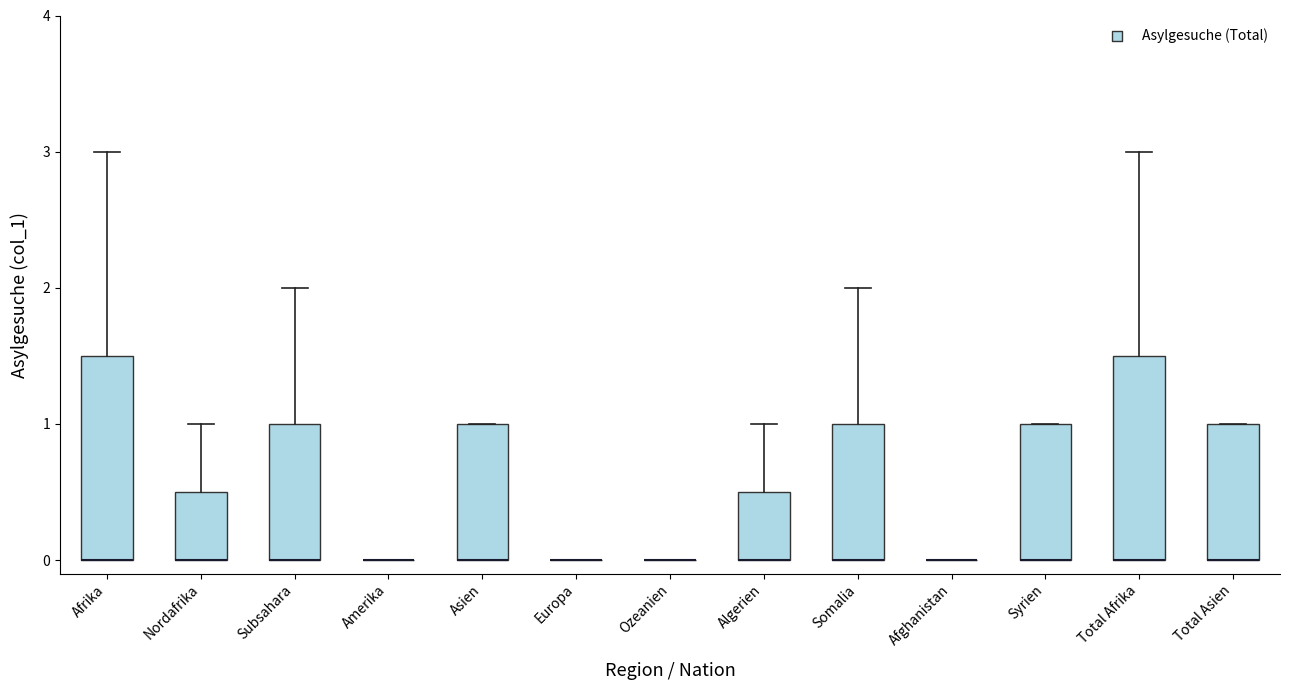

Reading left to right, transcribe this box plot: for each box, give where its median line is, the range the box spans, and where its two whiskers end, as read against the y-axis. The values are not printed on the chart, so give them approximately, as read against the axis.

Afrika: median 0.0 (drawn on the box's lower edge), box 0.0 to 1.5, whiskers 0.0 to 3.0
Nordafrika: median 0.0 (drawn on the box's lower edge), box 0.0 to 0.5, whiskers 0.0 to 1.0
Subsahara: median 0.0 (drawn on the box's lower edge), box 0.0 to 1.0, whiskers 0.0 to 2.0
Amerika: box collapsed to a line at 0.0, whiskers 0.0 to 0.0
Asien: median 0.0 (drawn on the box's lower edge), box 0.0 to 1.0, whiskers 0.0 to 1.0
Europa: box collapsed to a line at 0.0, whiskers 0.0 to 0.0
Ozeanien: box collapsed to a line at 0.0, whiskers 0.0 to 0.0
Algerien: median 0.0 (drawn on the box's lower edge), box 0.0 to 0.5, whiskers 0.0 to 1.0
Somalia: median 0.0 (drawn on the box's lower edge), box 0.0 to 1.0, whiskers 0.0 to 2.0
Afghanistan: box collapsed to a line at 0.0, whiskers 0.0 to 0.0
Syrien: median 0.0 (drawn on the box's lower edge), box 0.0 to 1.0, whiskers 0.0 to 1.0
Total Afrika: median 0.0 (drawn on the box's lower edge), box 0.0 to 1.5, whiskers 0.0 to 3.0
Total Asien: median 0.0 (drawn on the box's lower edge), box 0.0 to 1.0, whiskers 0.0 to 1.0